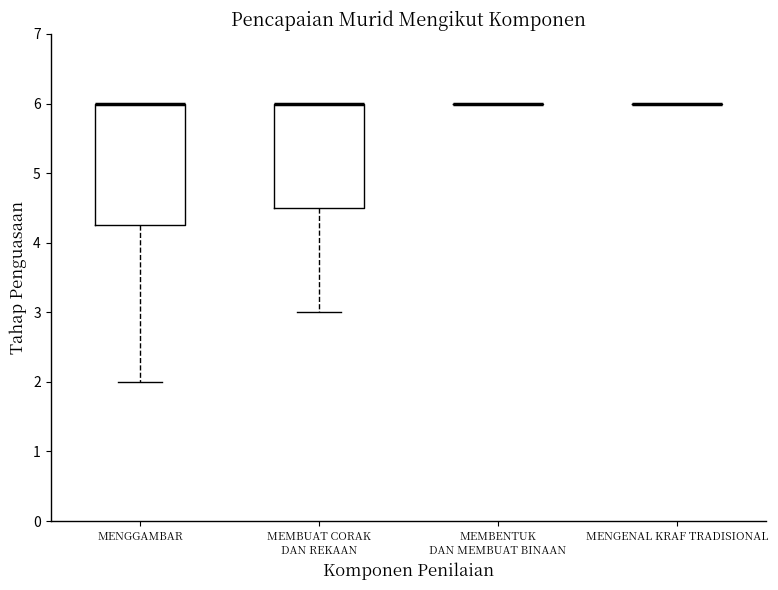

Reading left to right, transcribe this box plot: for each box, give where its median line is, the range the box spans, and where its two whiskers end, as read against the y-axis. The values are not printed on the chart, so give them approximately, as read against the axis.

MENGGAMBAR: median 6.0 (drawn on the box's upper edge), box 4.3 to 6.0, whiskers 2.0 to 6.0
MEMBUAT CORAK DAN REKAAN: median 6.0 (drawn on the box's upper edge), box 4.5 to 6.0, whiskers 3.0 to 6.0
MEMBENTUK DAN MEMBUAT BINAAN: box collapsed to a line at 6.0, whiskers 6.0 to 6.0
MENGENAL KRAF TRADISIONAL: box collapsed to a line at 6.0, whiskers 6.0 to 6.0